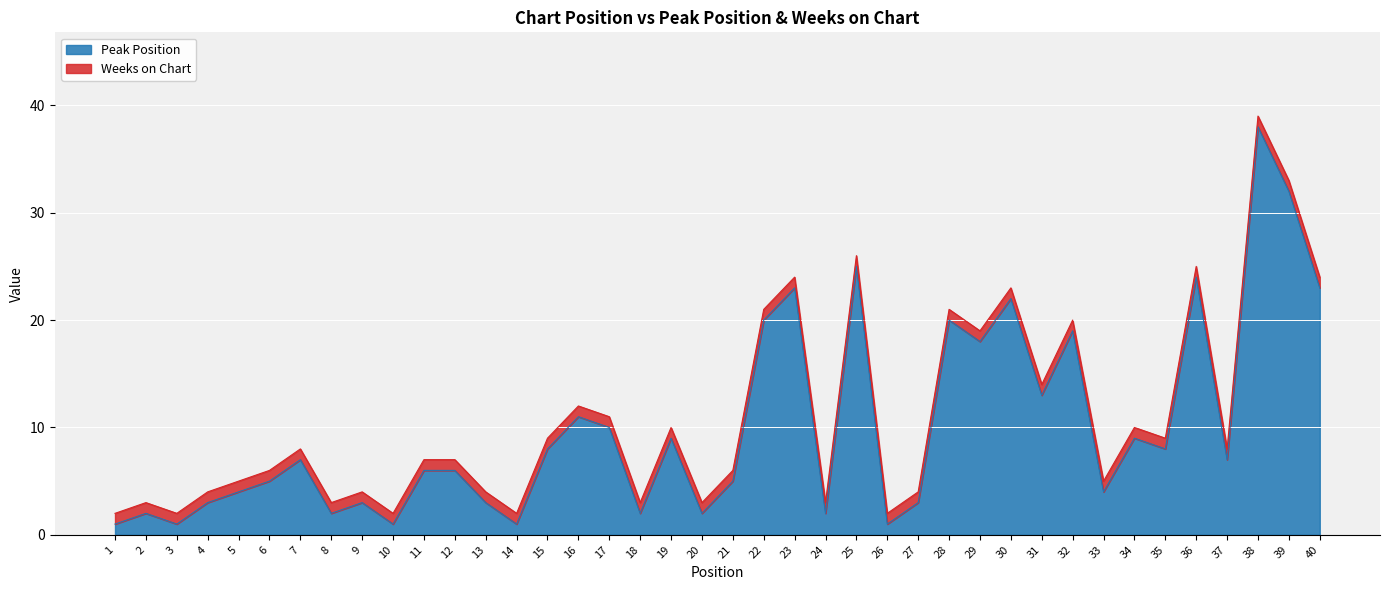

What is the value of the 29th point from the left?

18